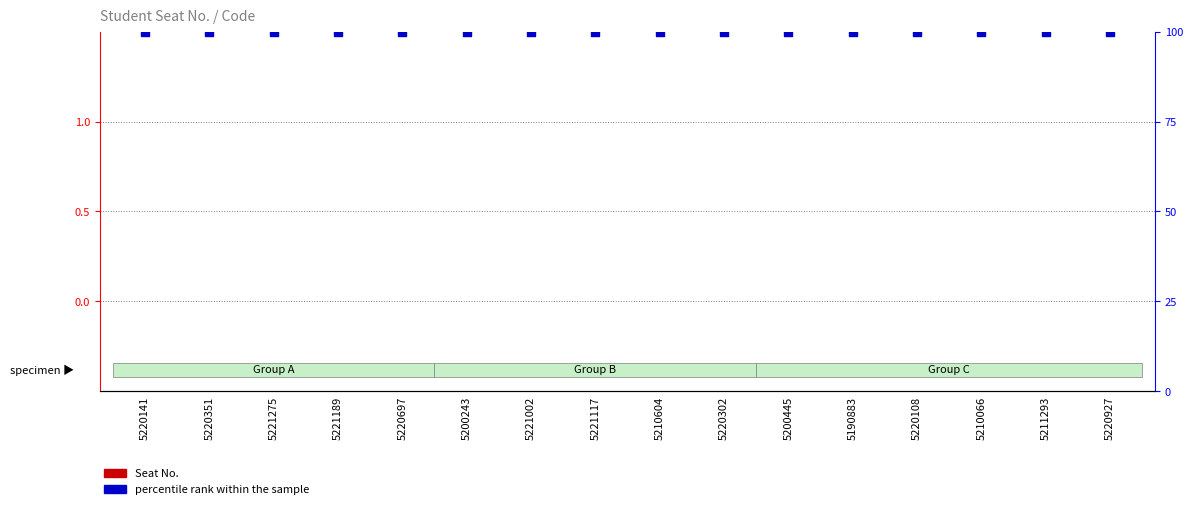

What is the total value across all series at 5220302?

100